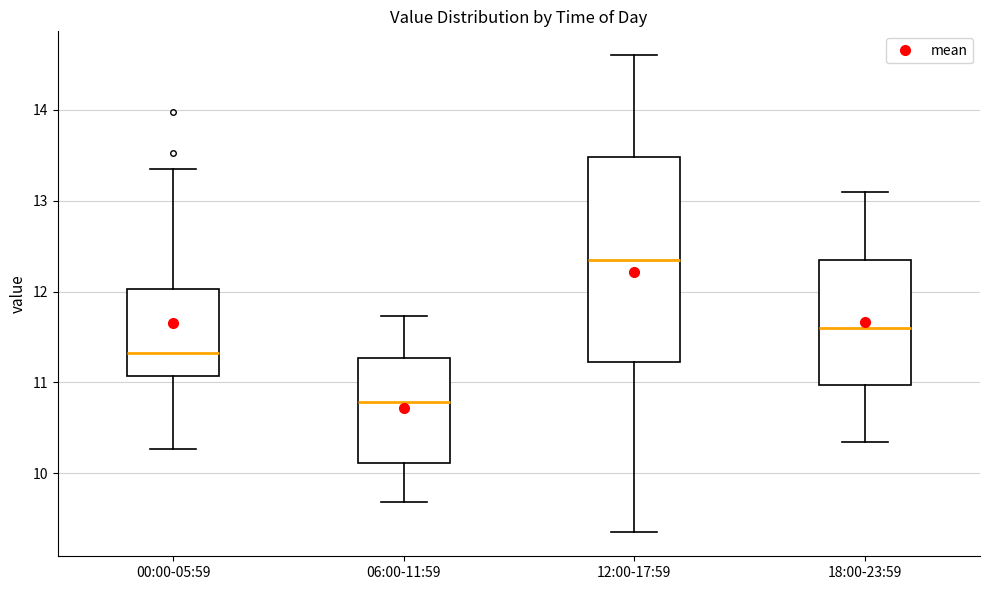

Which box's median line is the highest?

12:00-17:59